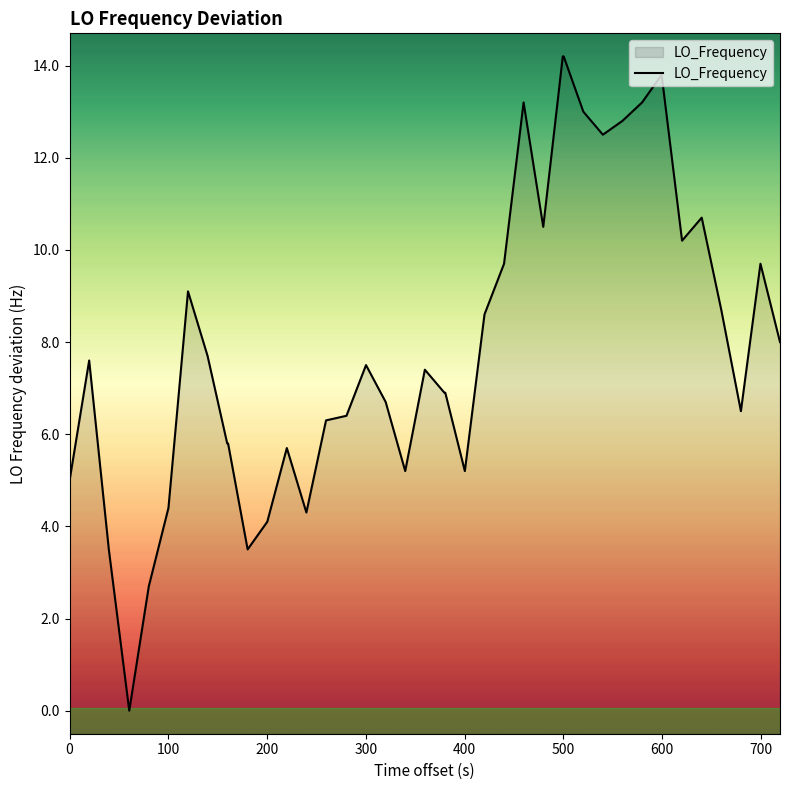

What is the sum of all values?

317.2